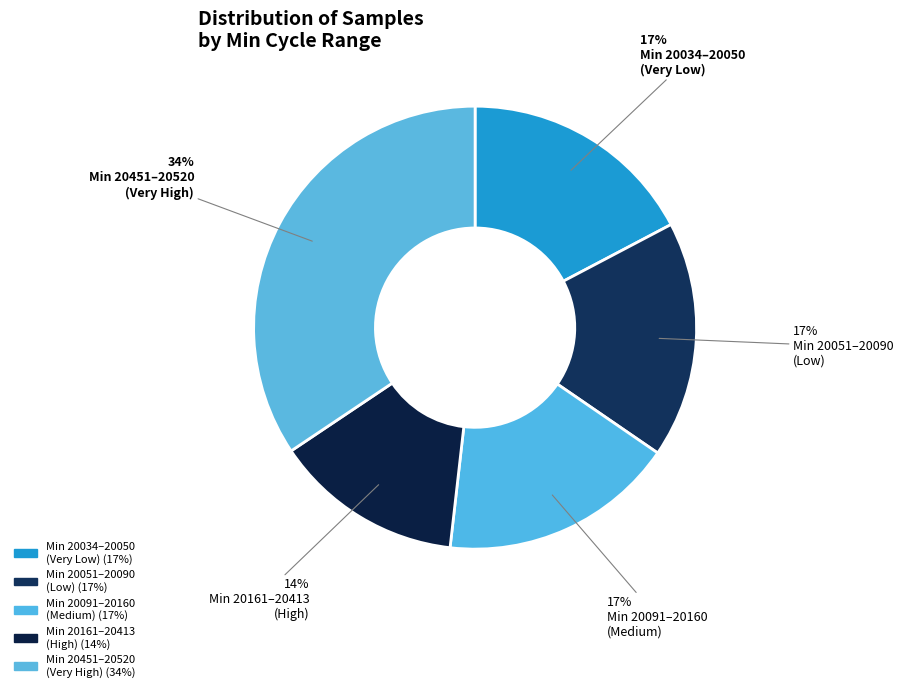

Is there a majority slice in this chart?

No